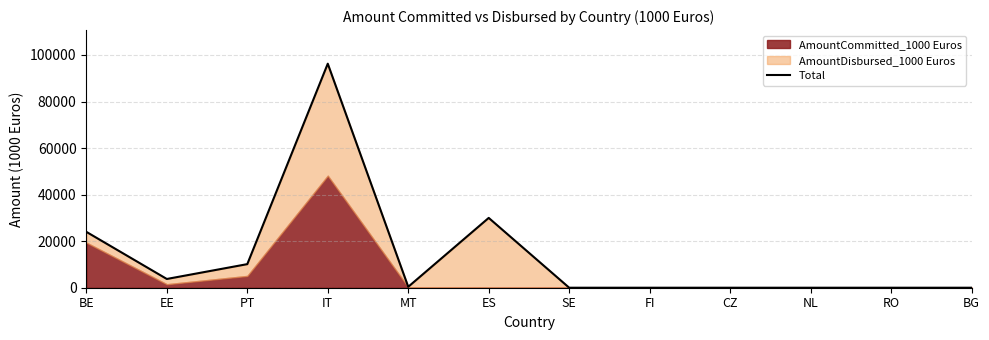

Reading left to right, extract all data points from this chart.

24007.5	3759.1	10136.5	96262.0	400.0	30000.0	0.0	0.0	0.0	0.0	0.0	0.0